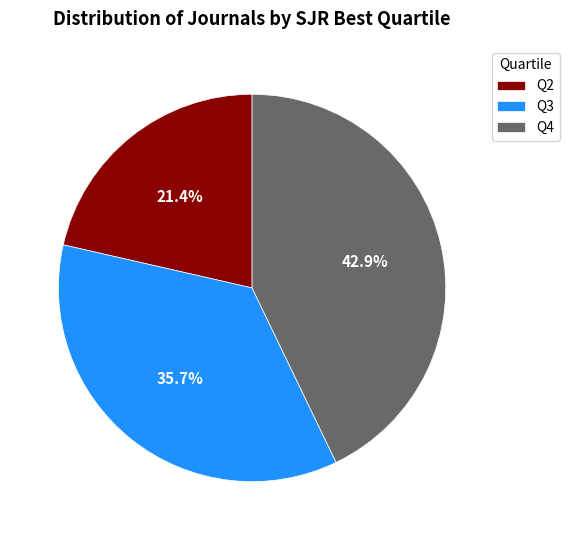

What is the largest slice in the pie chart?

Q4